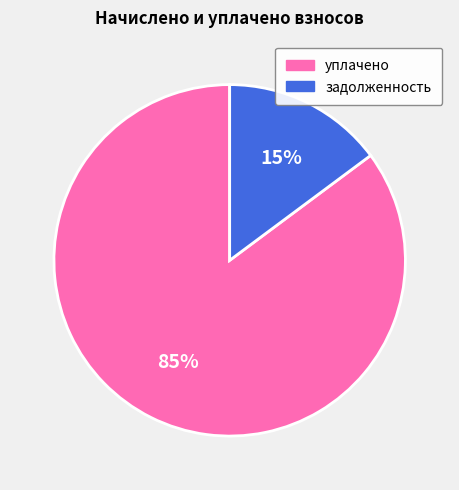

To the nearest percent, what is the difference between the largest and smallest slice percentages?

70%